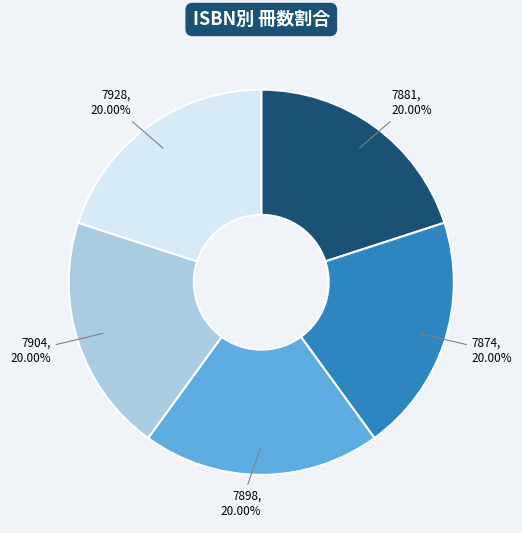

Is there a majority slice in this chart?

No